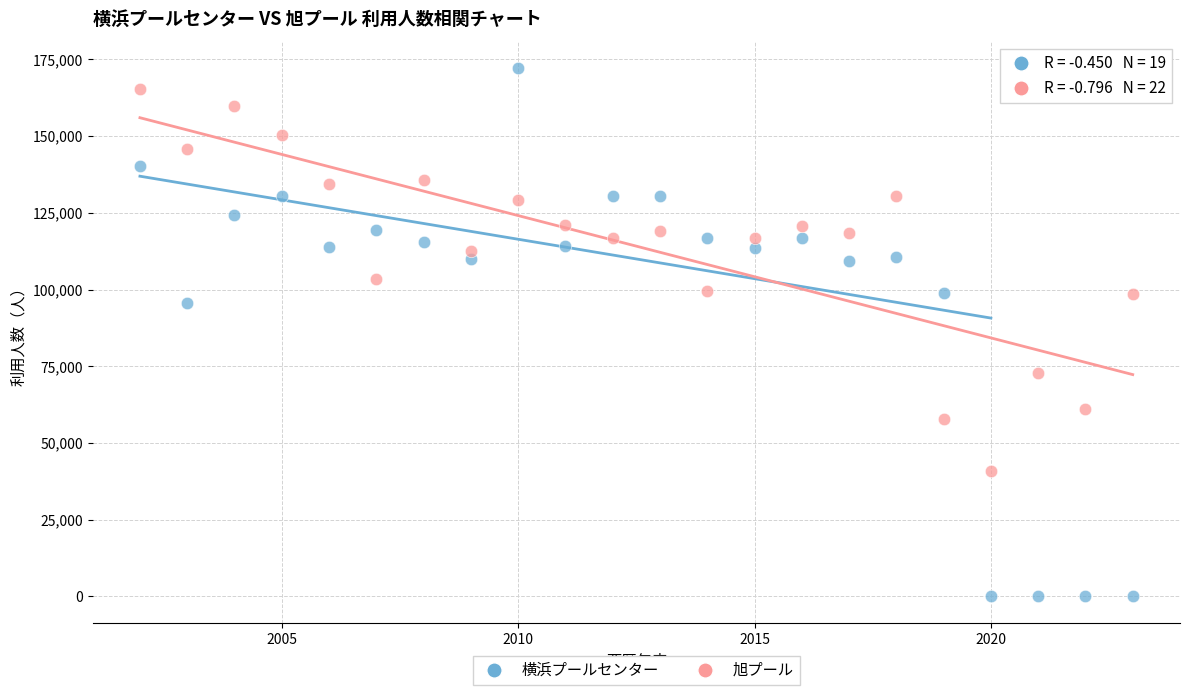

What are all the series names shown in the legend?

横浜プールセンター, 旭プール